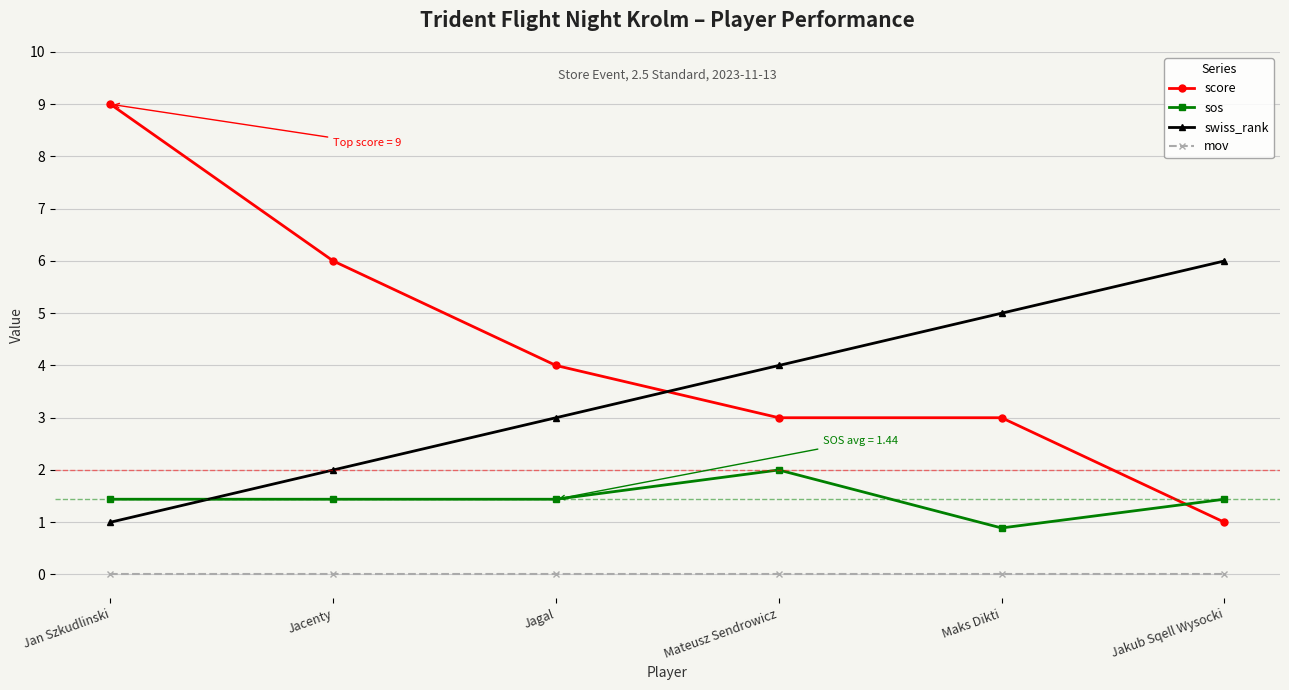

True or false: swiss_rank has more than 1 points higher than both neighbors.

False